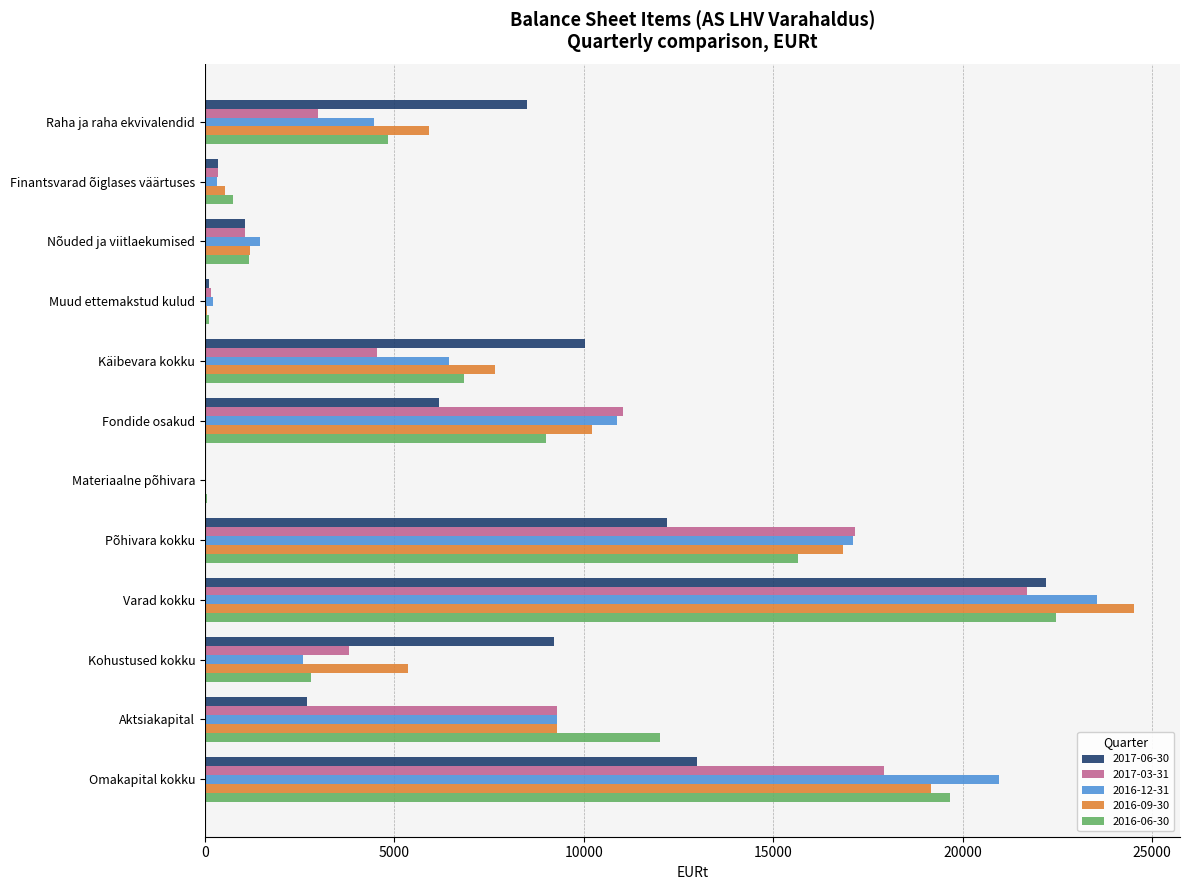

What is the maximum value for 2017-03-31?

21706.1